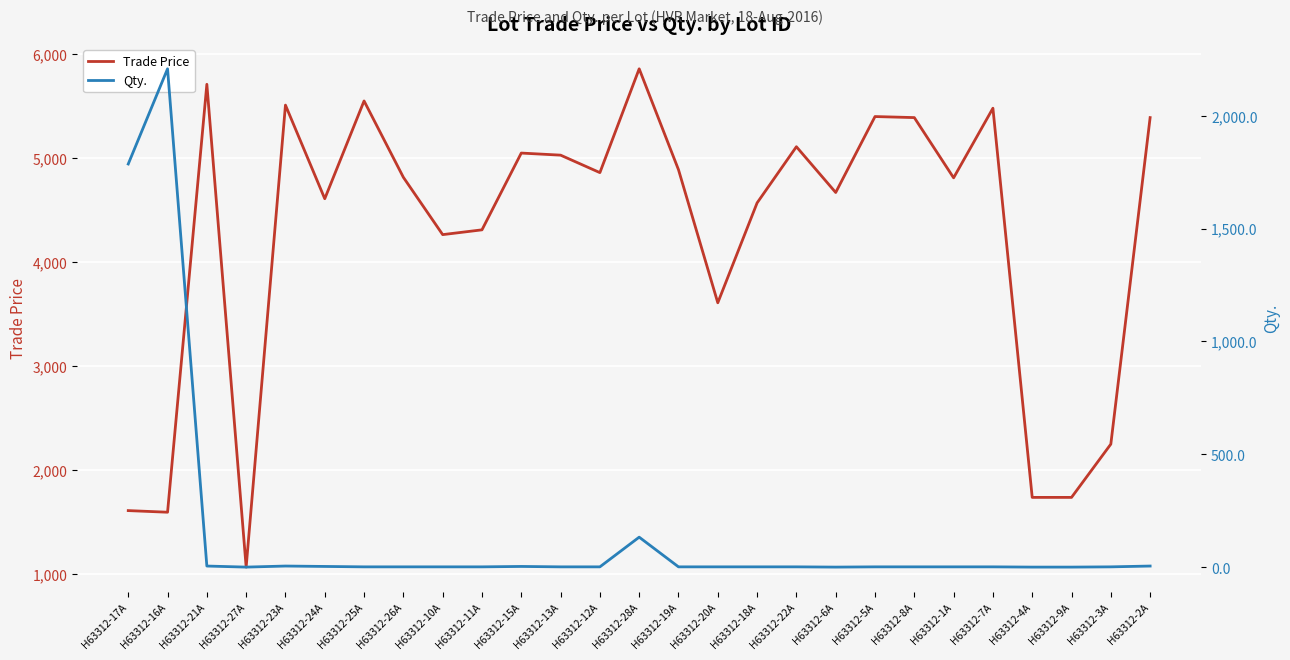

What is the total value across all series at H63312-19A?

4890.8